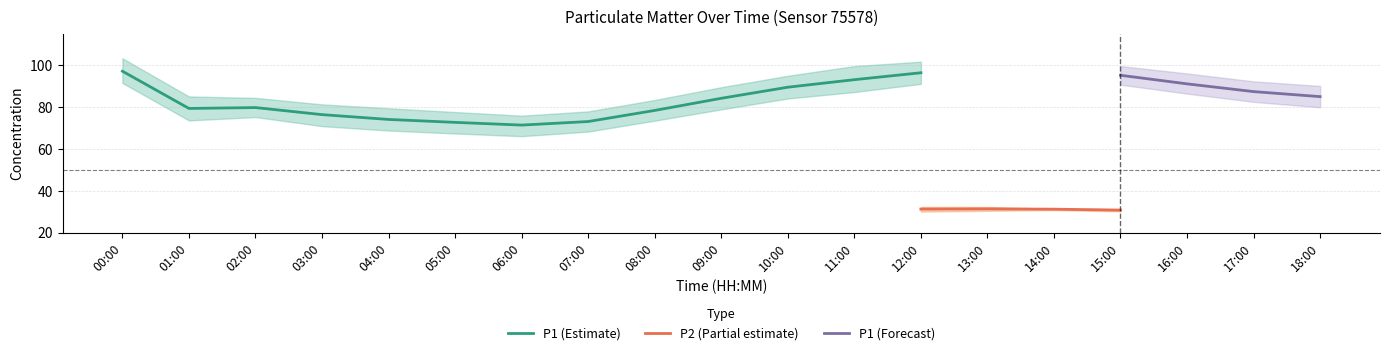

Count the number of categories in the chart.

19